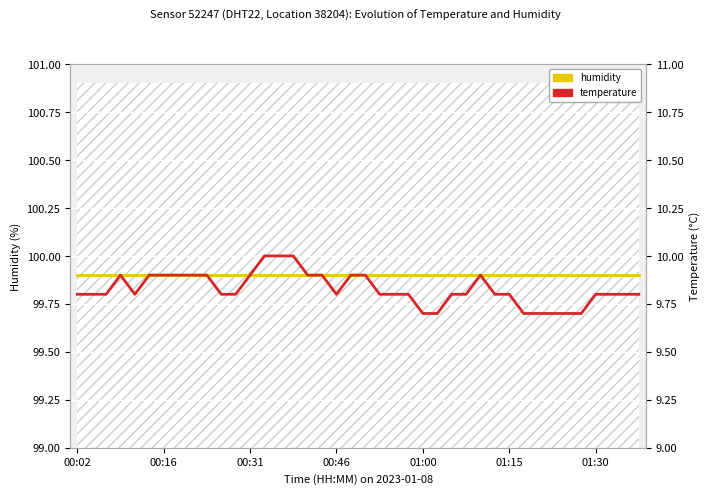

What are all the series names shown in the legend?

humidity, temperature